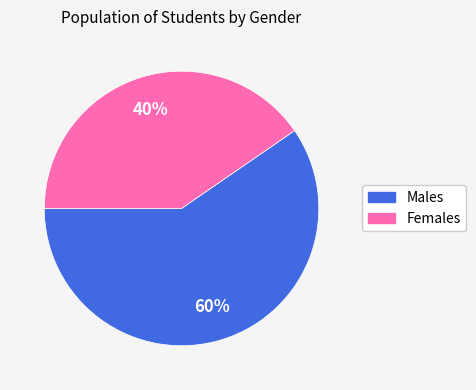

Does any single category account for the majority?

Yes